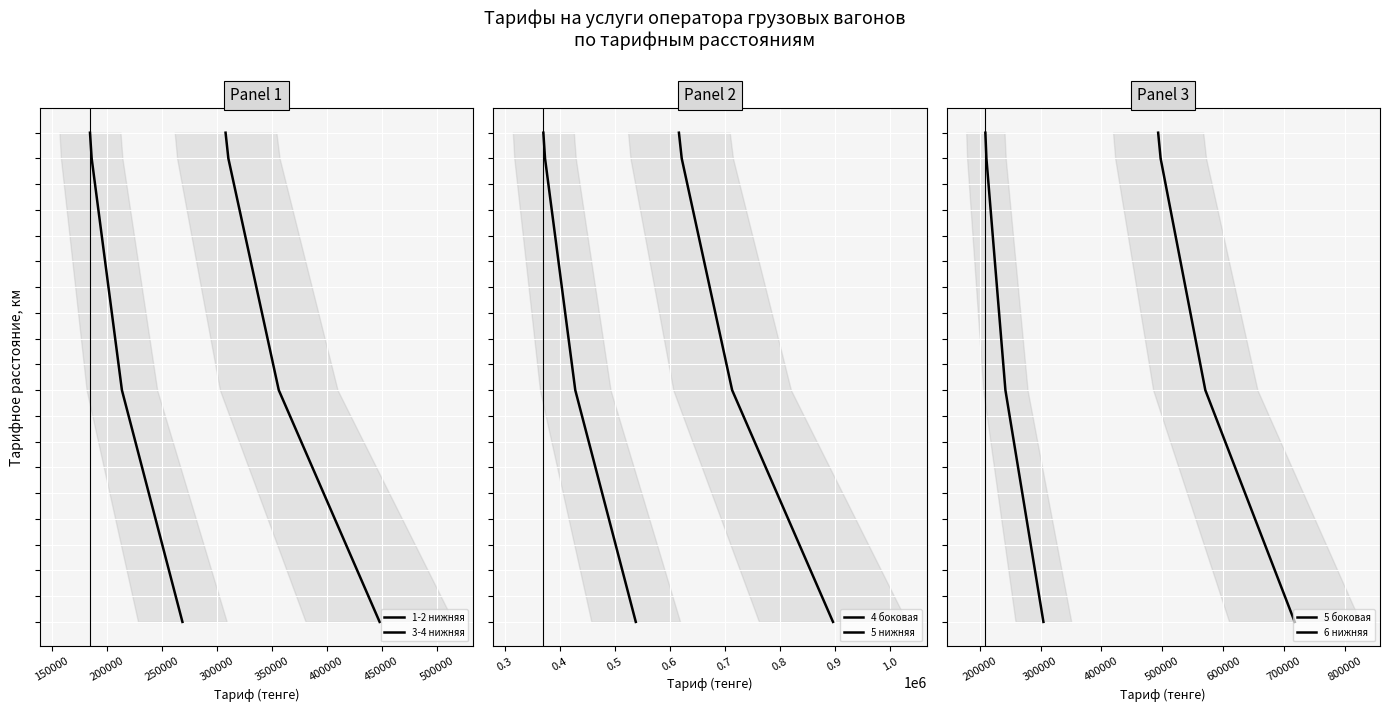

How many values in the 5 нижняя series exceed 10?

9